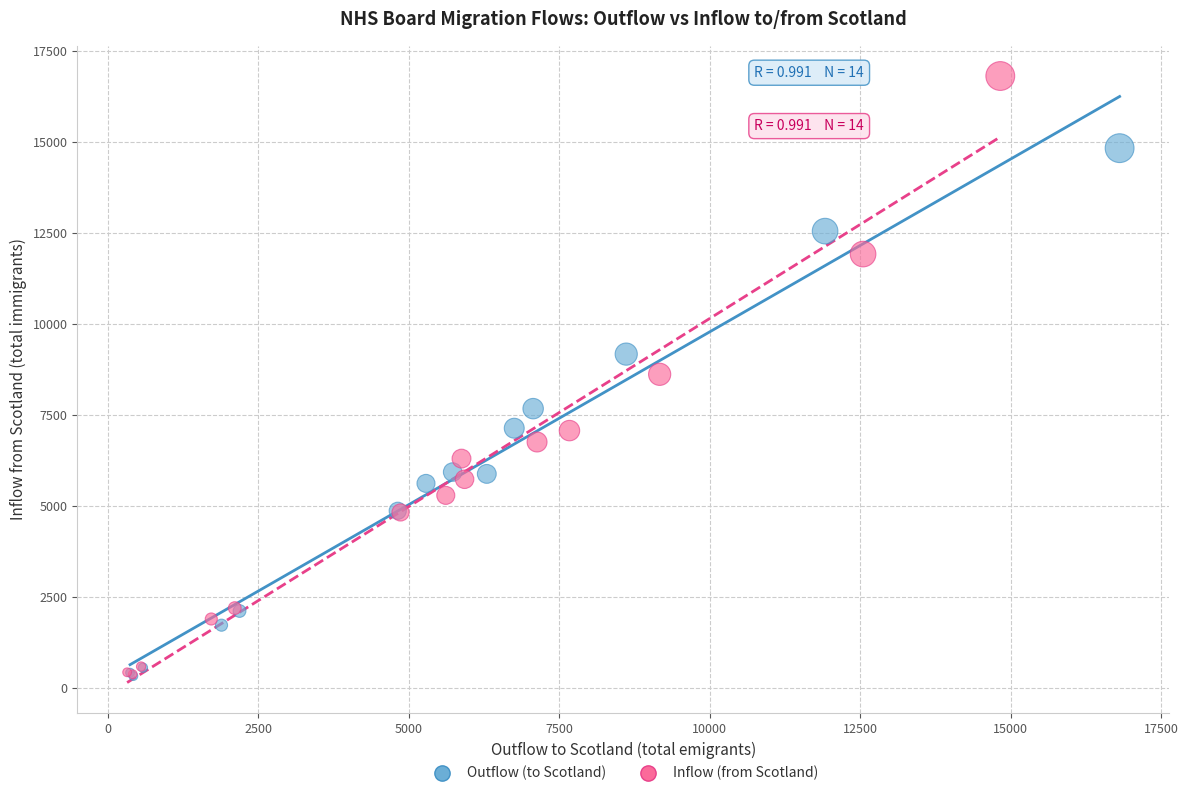

Which series reaches the maximum Y coordinate?

Inflow (from Scotland)